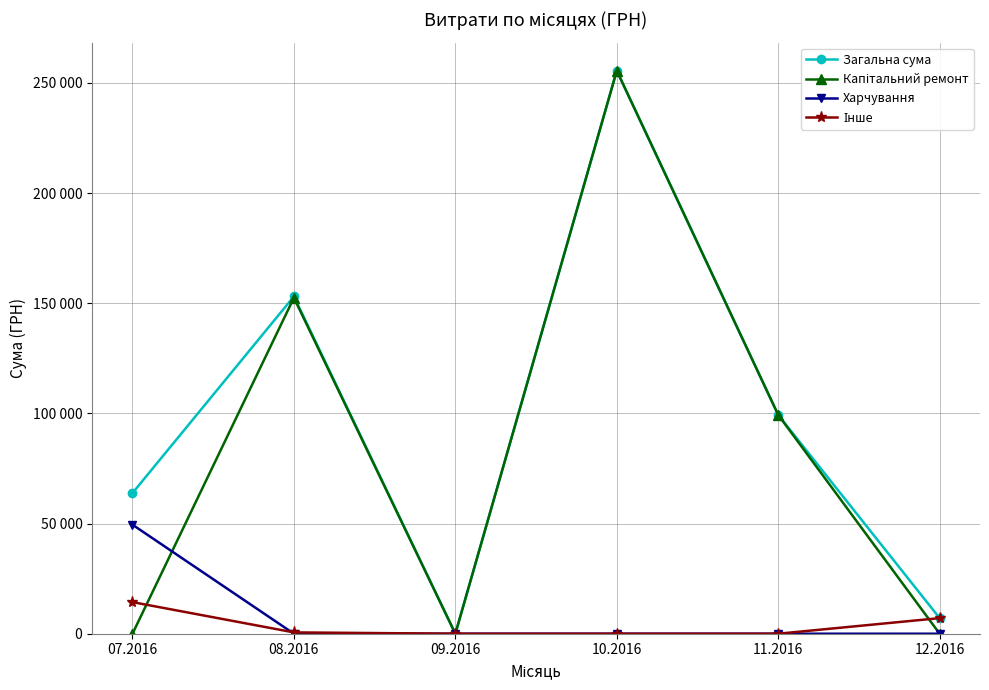

What is the label of the 1st point from the right?

12.2016